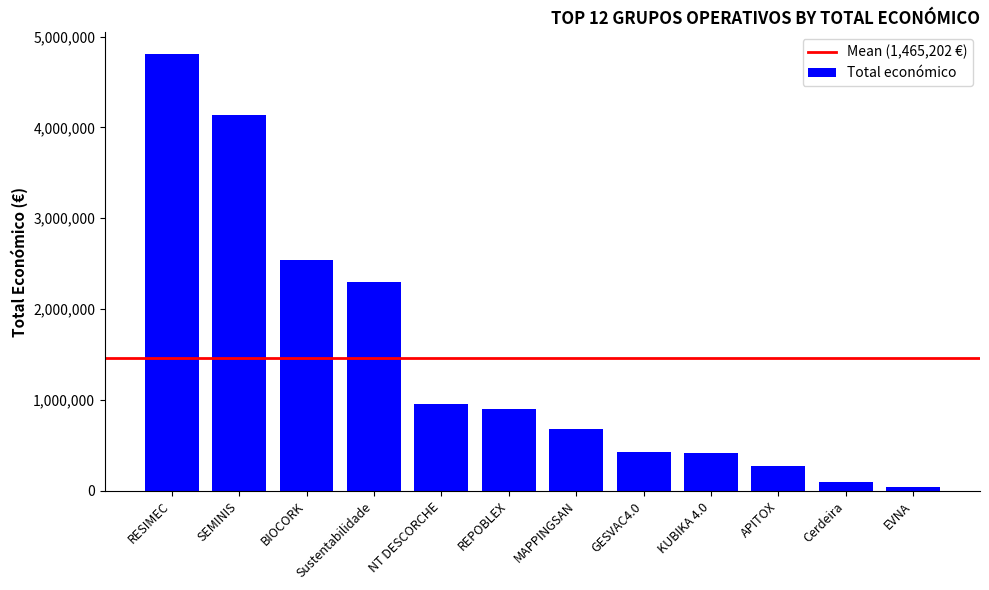

True or false: the data shows 271552 at APITOX.

True